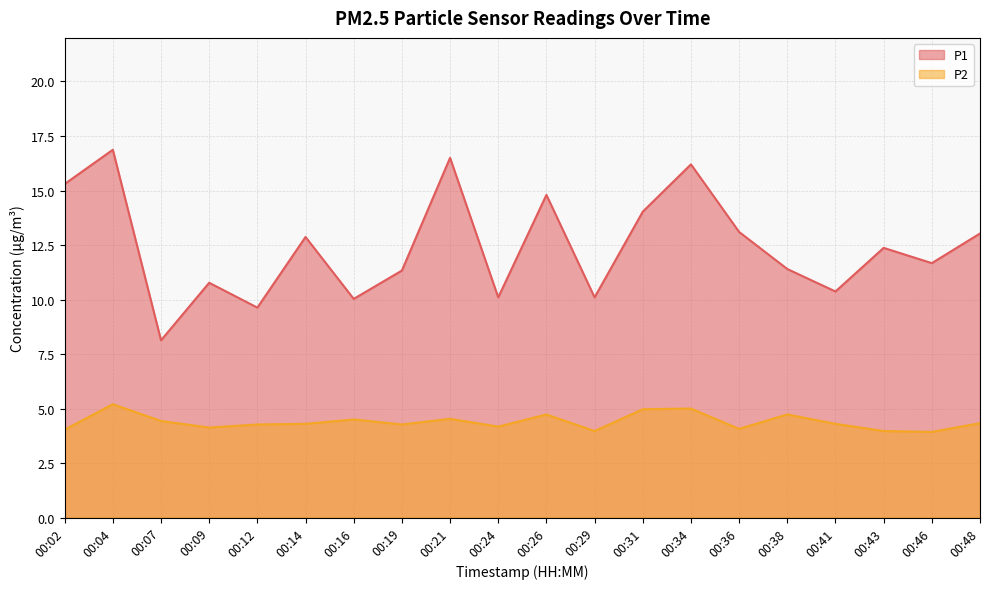

Which series has the largest total across all categories?

P1